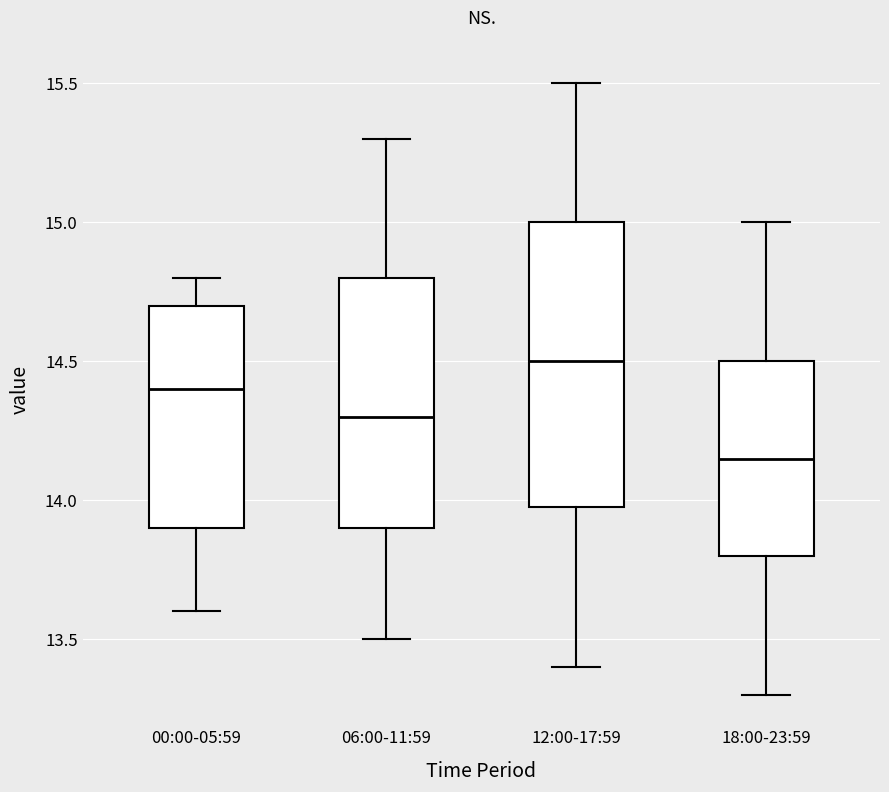

Where does the upper whisker of the box for 12:00-17:59 end on the y-axis? The values are not printed on the chart, so give them approximately, as read against the axis.

15.50